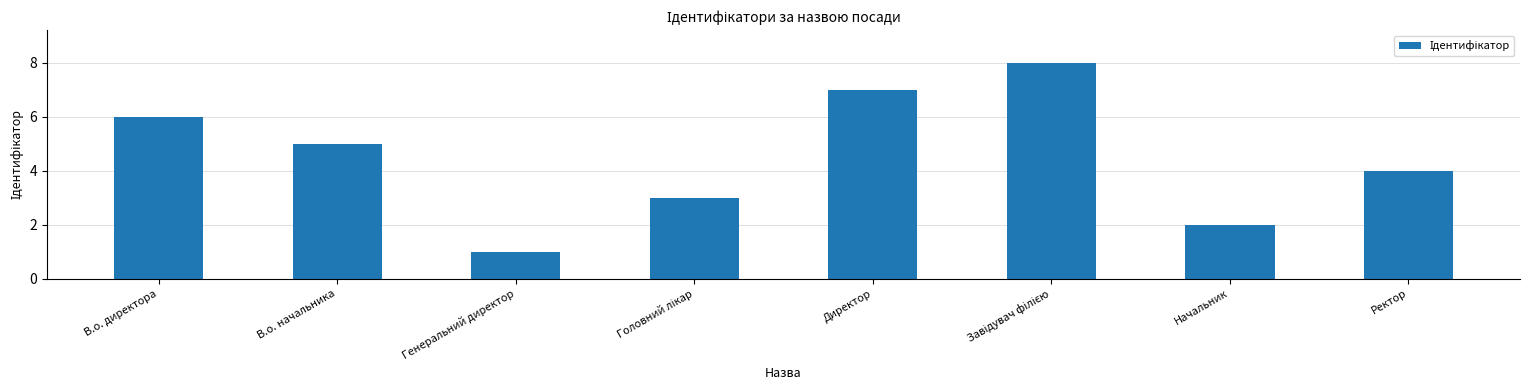

What is the difference between the maximum and minimum values?

7